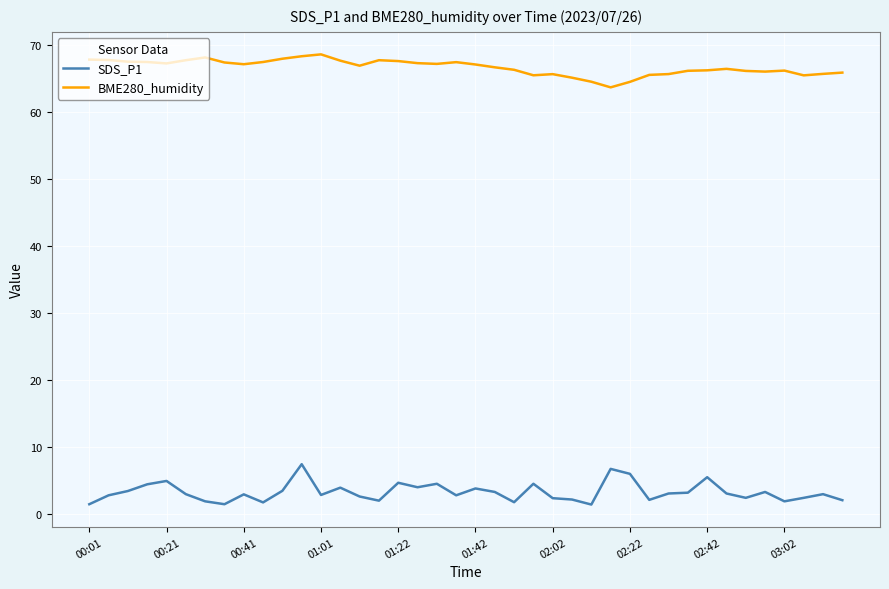

What is the difference between the maximum and minimum values in the BME280_humidity series?

4.9